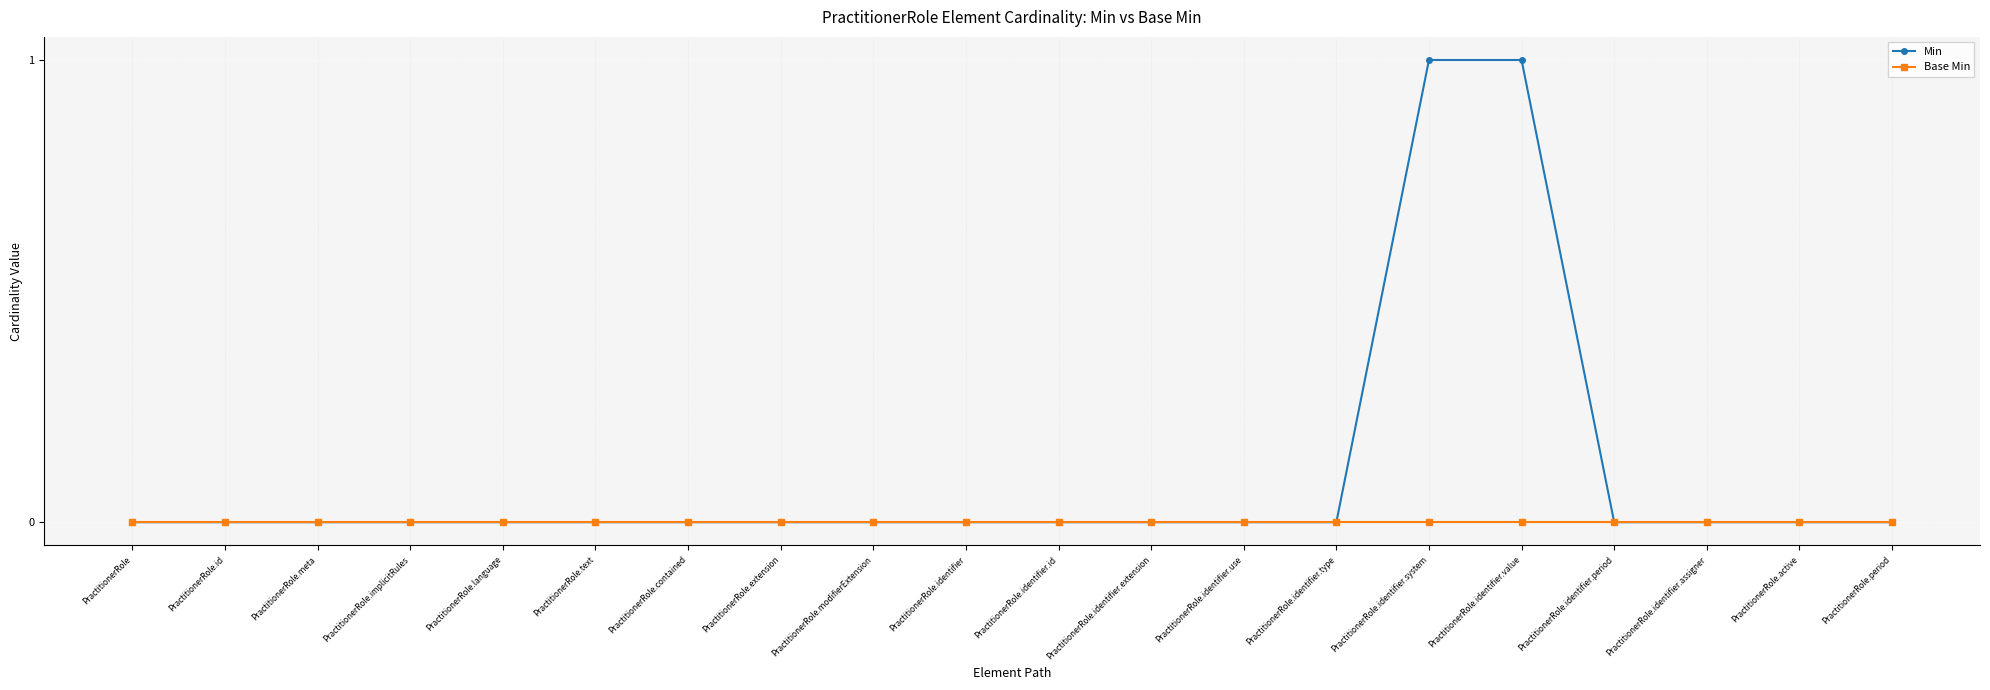

What is the label of the 15th point from the left?

PractitionerRole.identifier.system